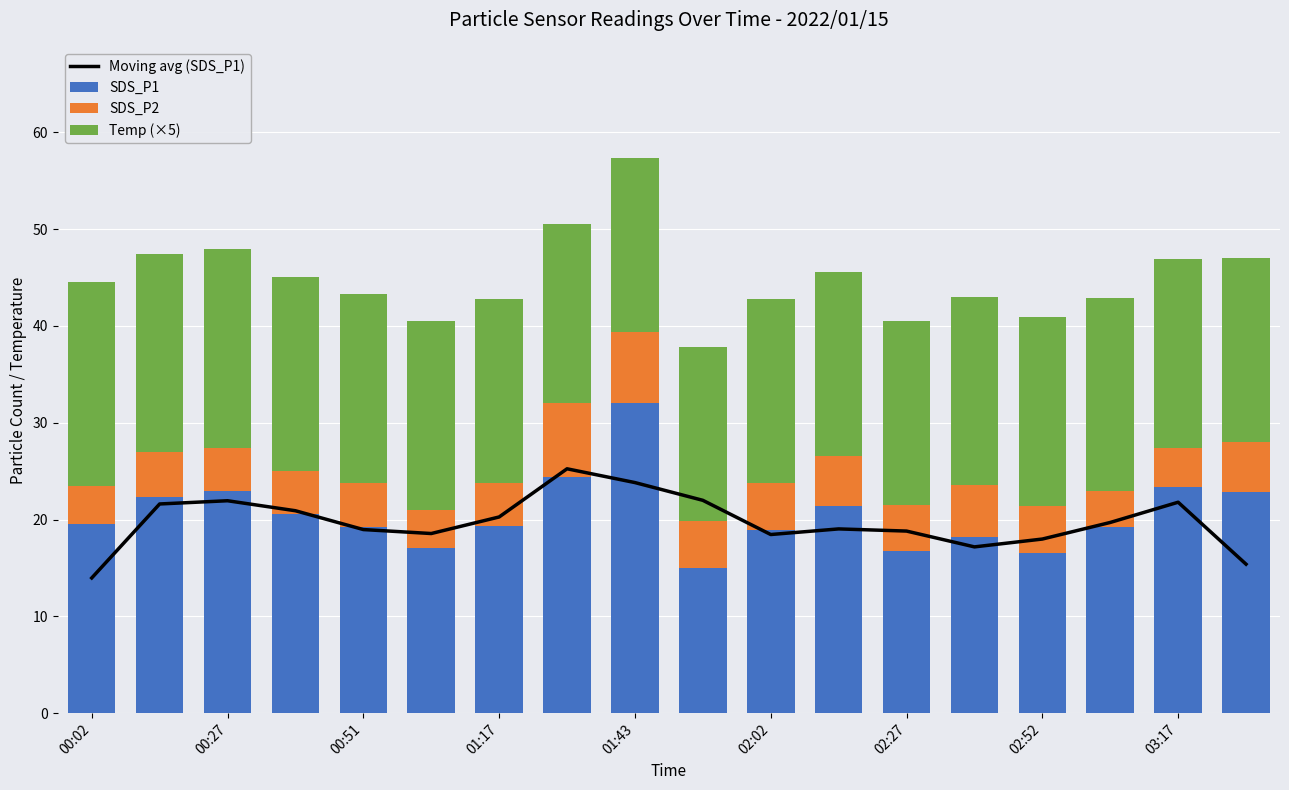

What is the lowest value of the Moving avg (SDS_P1) series?

14.0